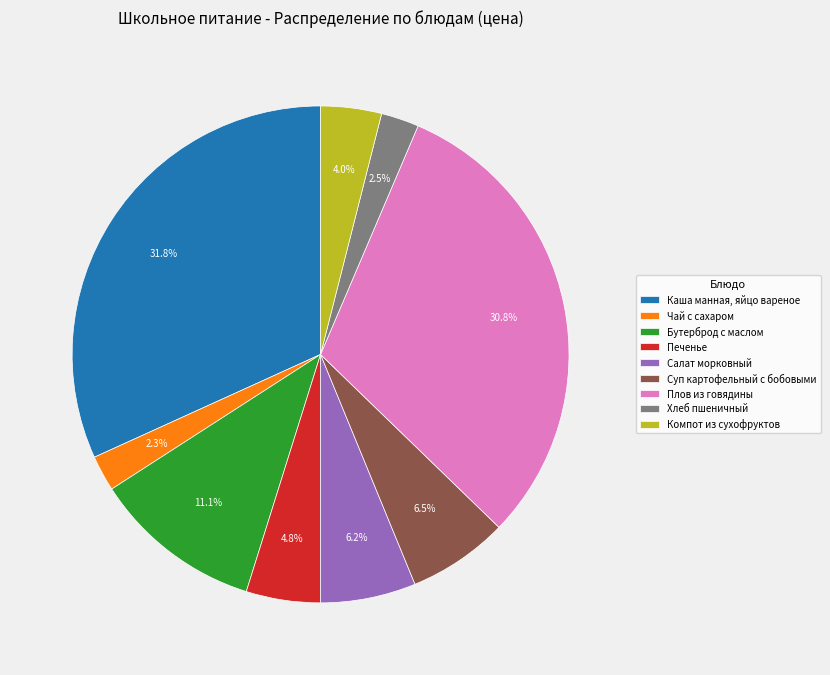

Count the number of slices in the pie.

9